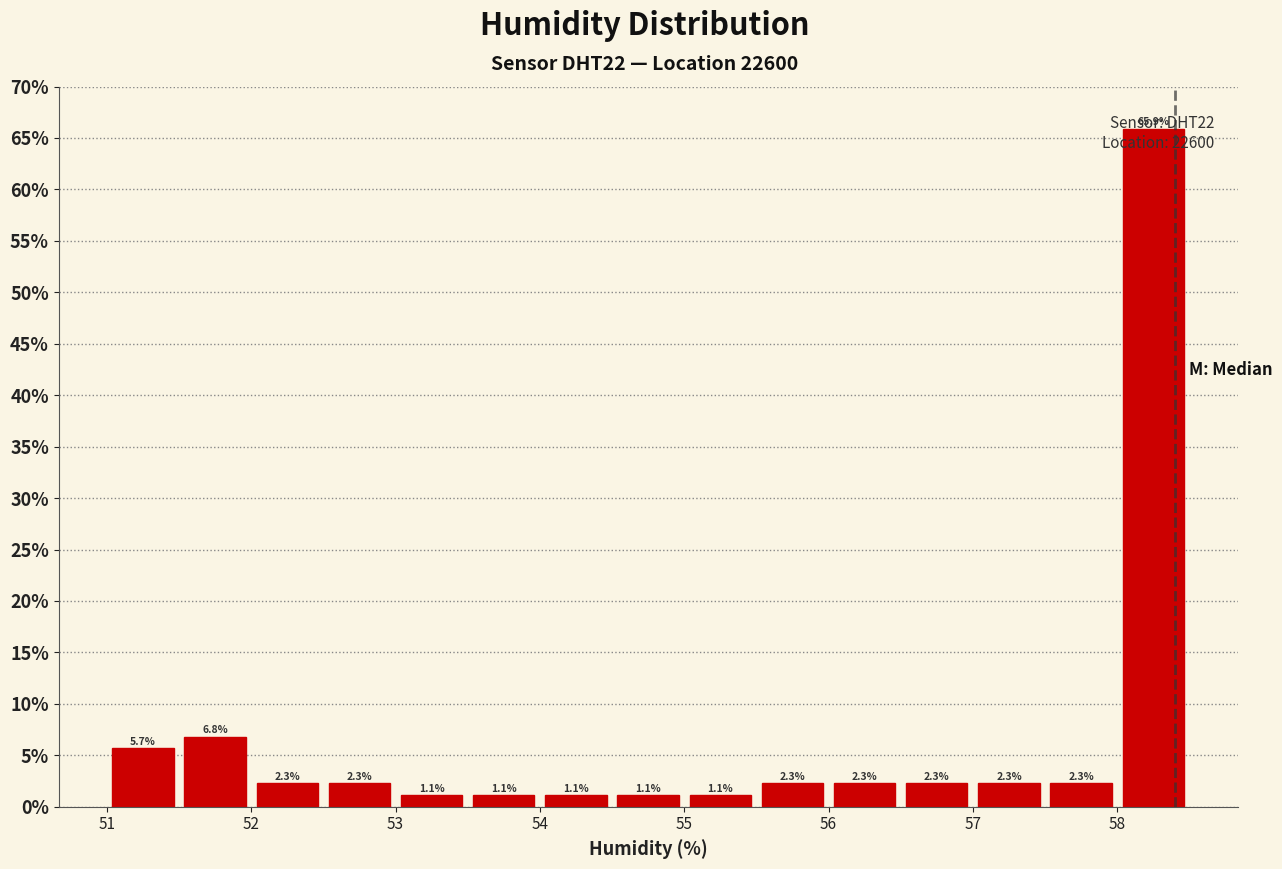

Reading left to right, transcribe this chart: for each bar, give the range it covers on the x-axis and its height.

51.0 to 51.5: 5.7
51.5 to 52.0: 6.8
52.0 to 52.5: 2.3
52.5 to 53.0: 2.3
53.0 to 53.5: 1.1
53.5 to 54.0: 1.1
54.0 to 54.5: 1.1
54.5 to 55.0: 1.1
55.0 to 55.5: 1.1
55.5 to 56.0: 2.3
56.0 to 56.5: 2.3
56.5 to 57.0: 2.3
57.0 to 57.5: 2.3
57.5 to 58.0: 2.3
58.0 to 58.5: 65.9